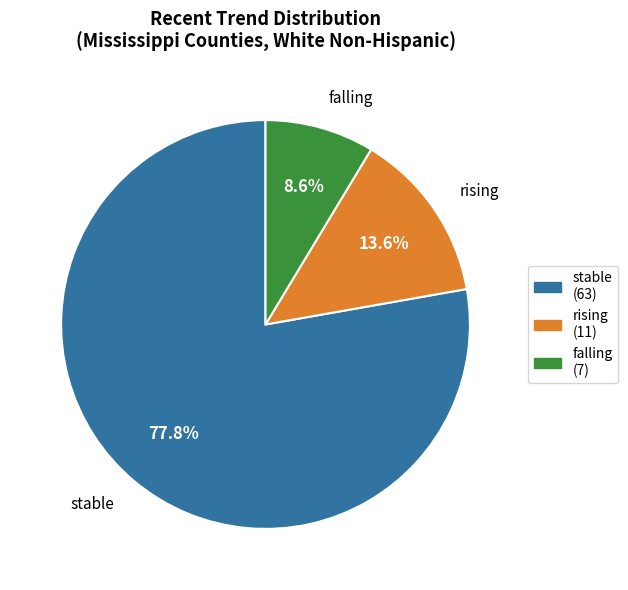

What percentage is the falling slice, to the nearest percent?

9%